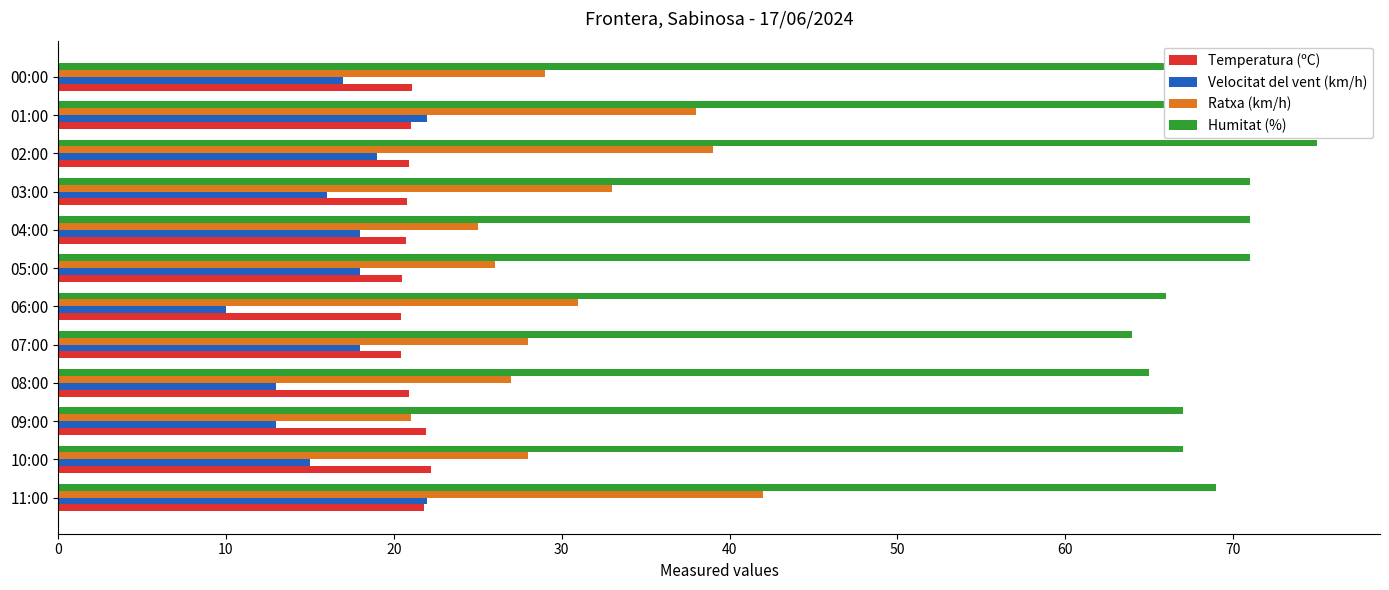

What is the average value of the Ratxa (km/h) series?

30.6